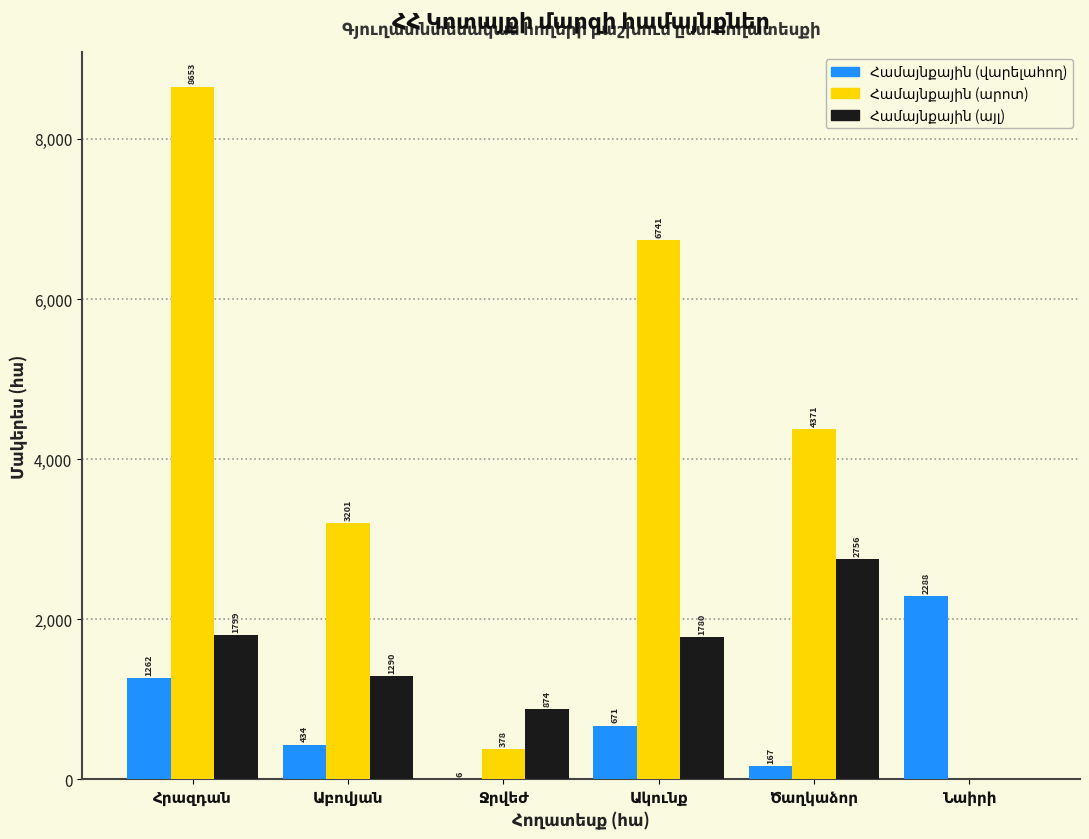

What is the maximum value shown in the chart?

8652.8